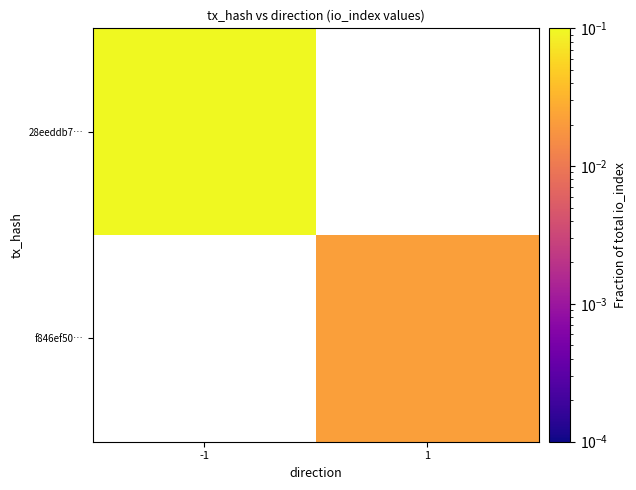

How many distinct data groups are displayed?

2